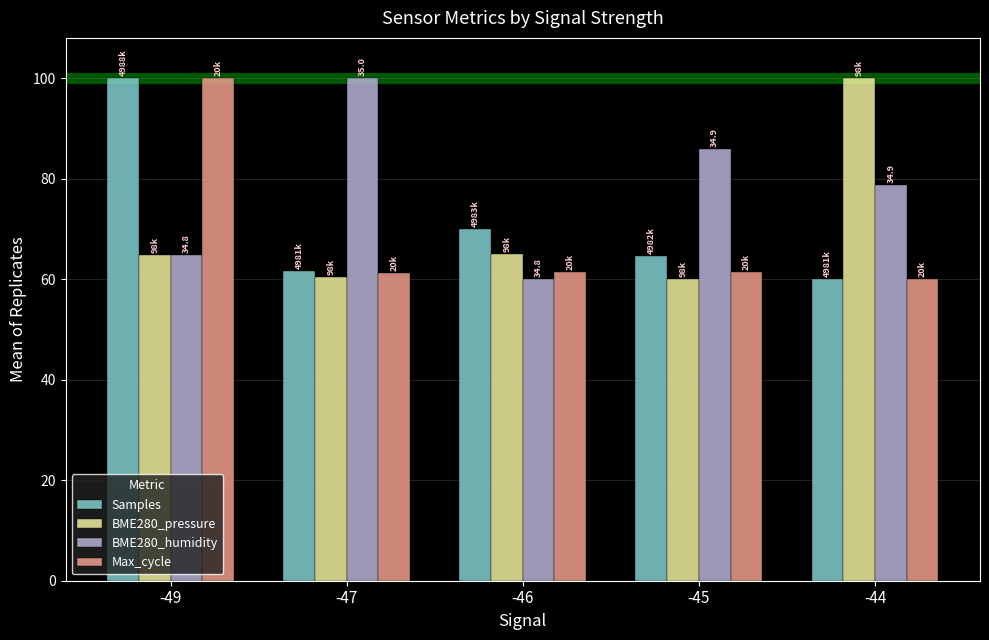

The Max_cycle series shows 61.4 at -46. True or false?

True